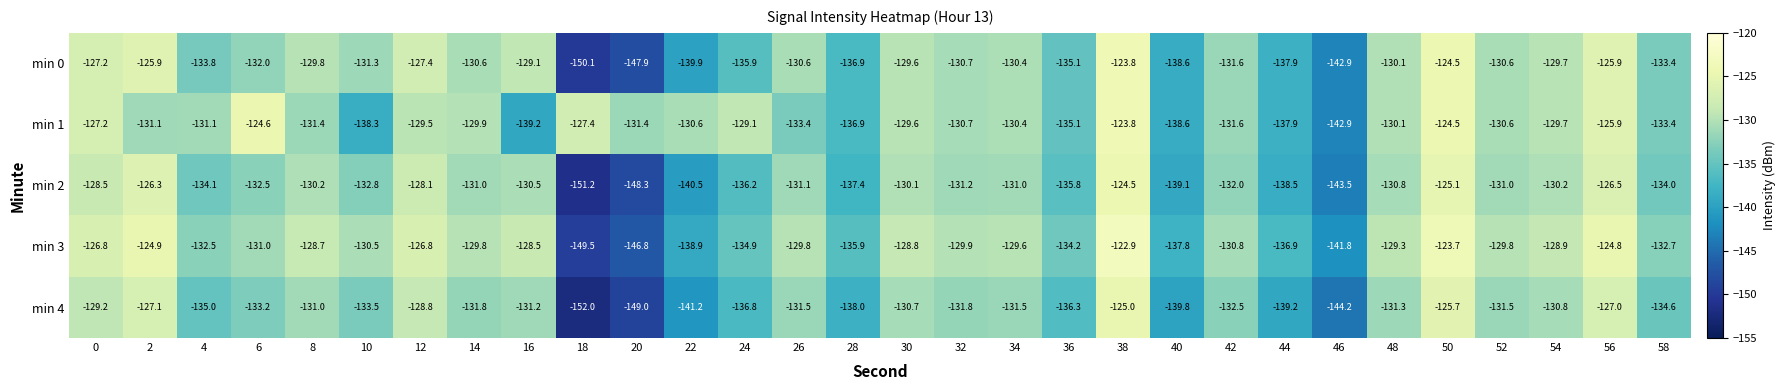

The min 1 series shows -198.2 at 22. True or false?

False